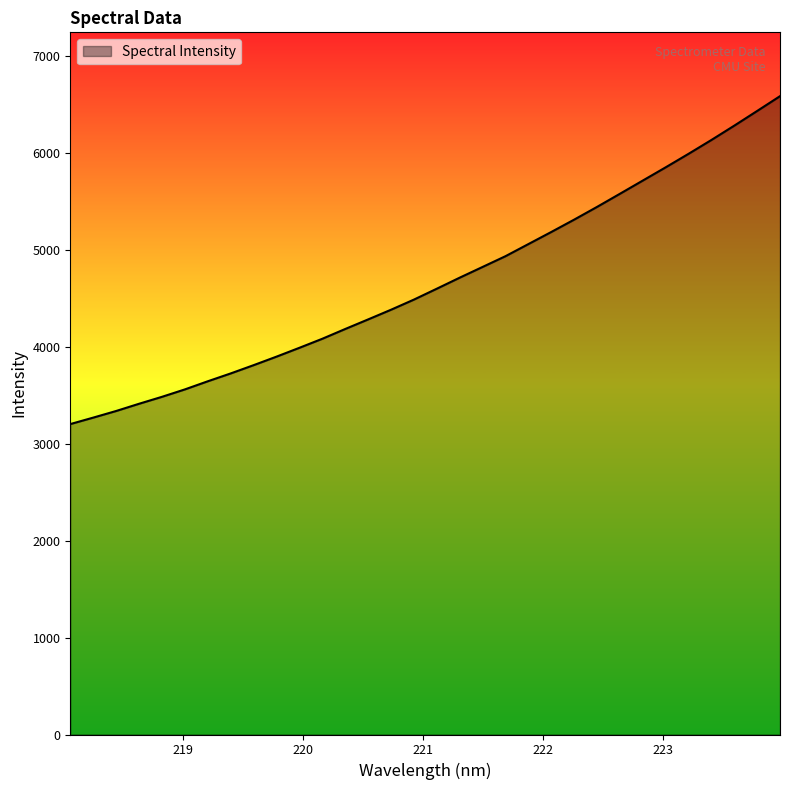

What is the maximum value shown in the chart?

6581.6